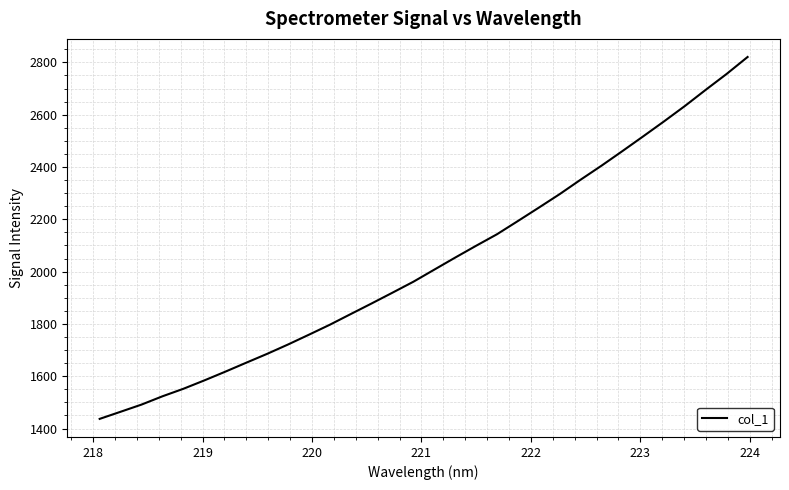

What is the greatest value displayed?

2820.6